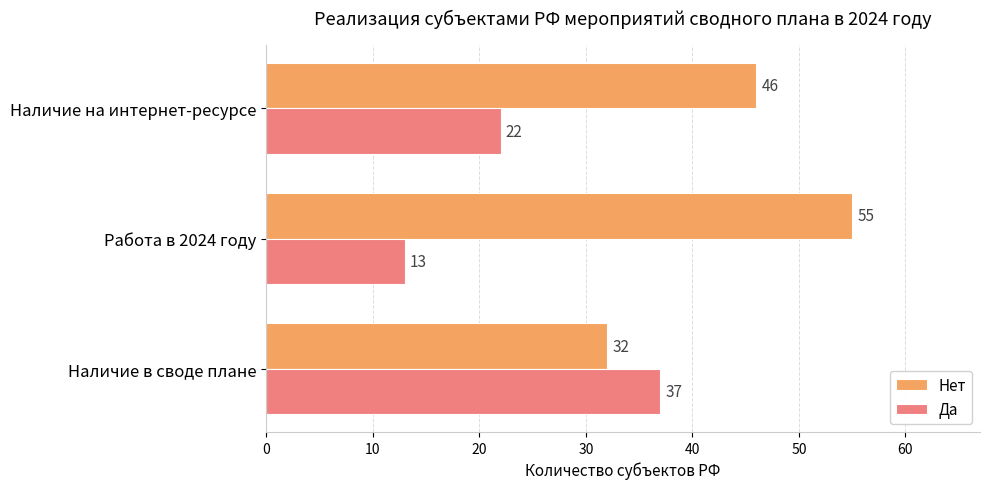

List the series in order of their peak value, highest first.

Нет, Да